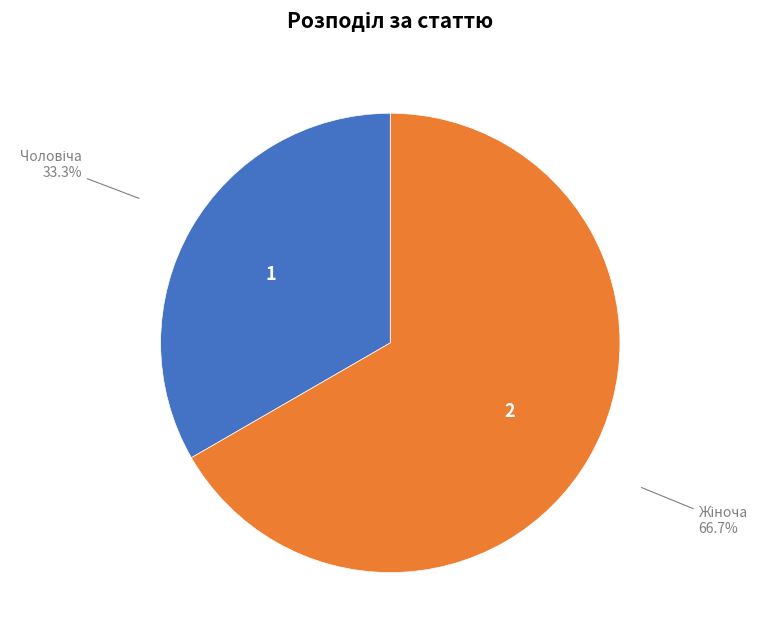

Is there any slice that represents more than half of the pie?

Yes